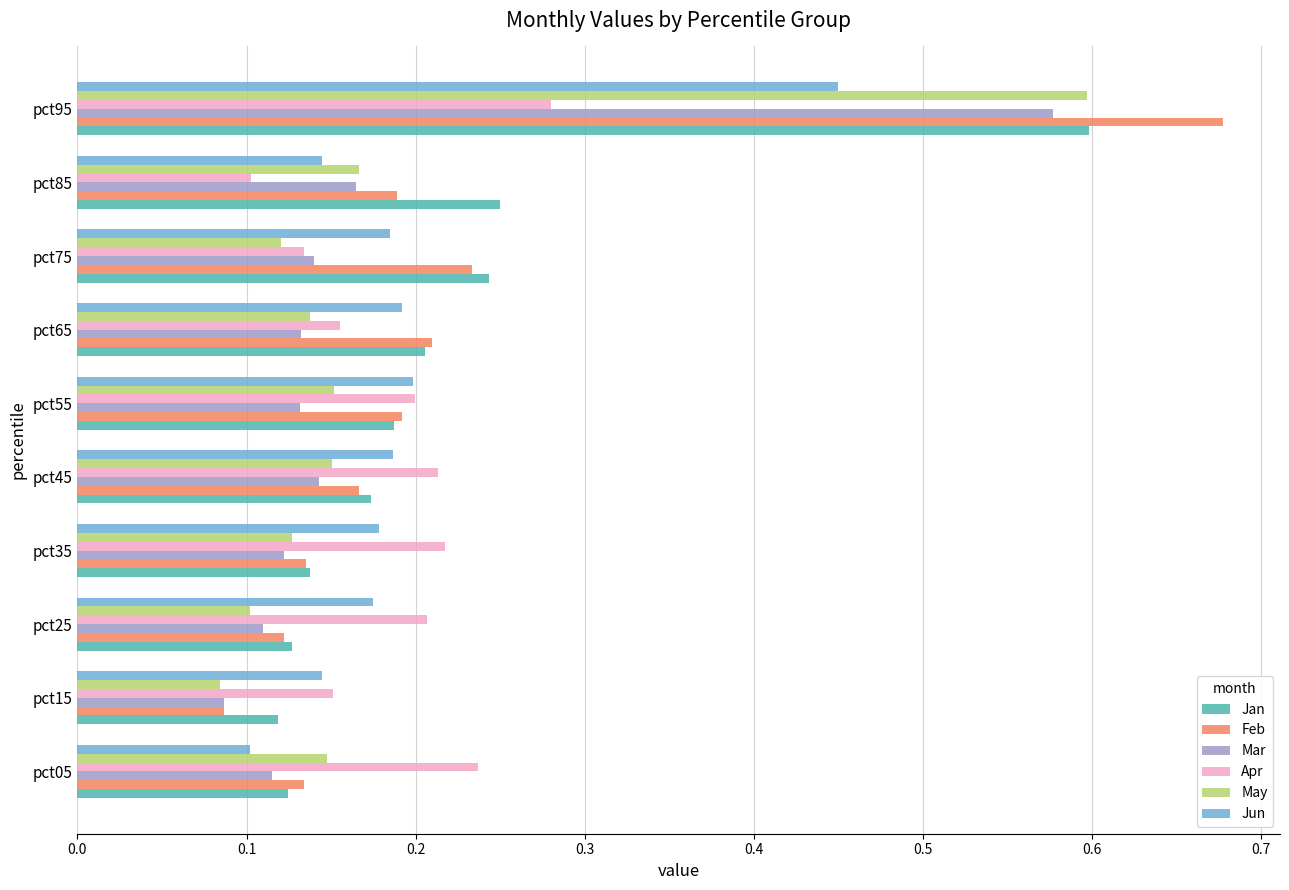

What is the difference between the maximum and minimum values in the Jan series?

0.5